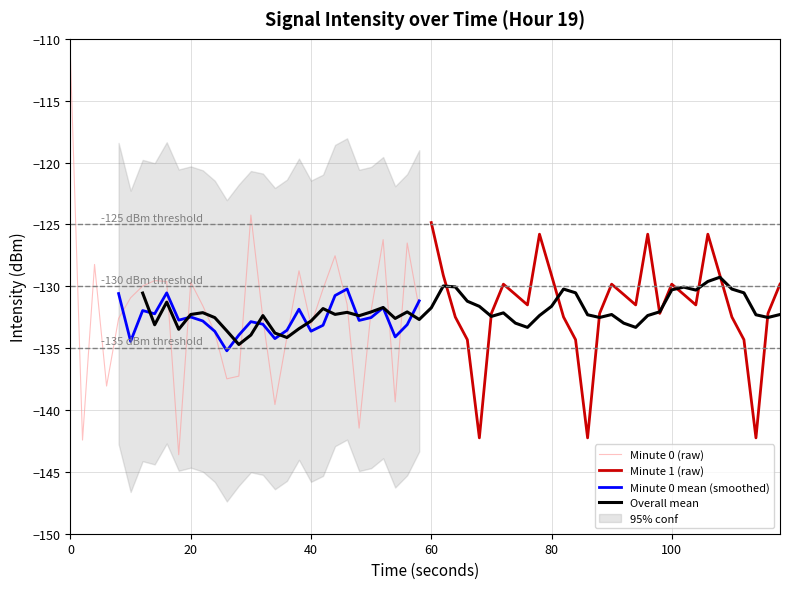

True or false: intensity_minute_0 has more than 0 points higher than both neighbors.

True